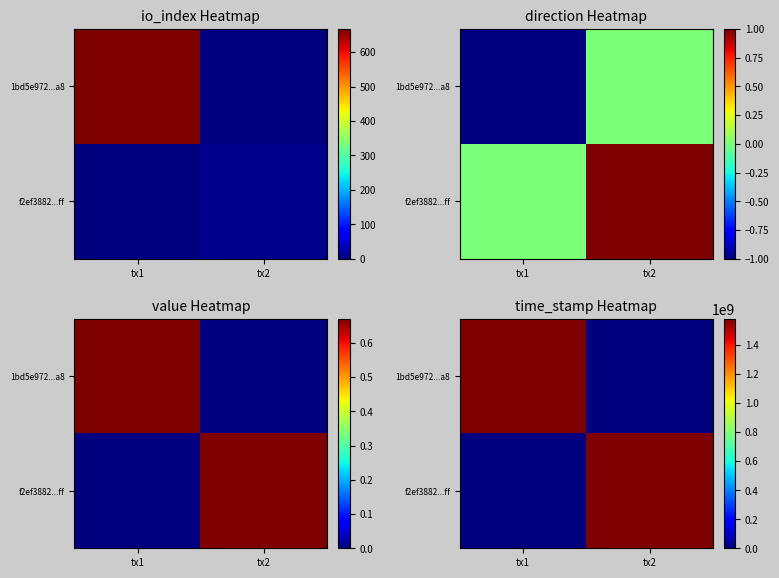

What is the difference between the maximum and minimum values in the 1bd5e972...a8 series?

1582053719